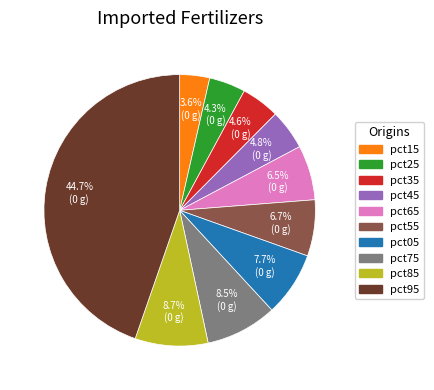

How many slices are in this pie chart?

10